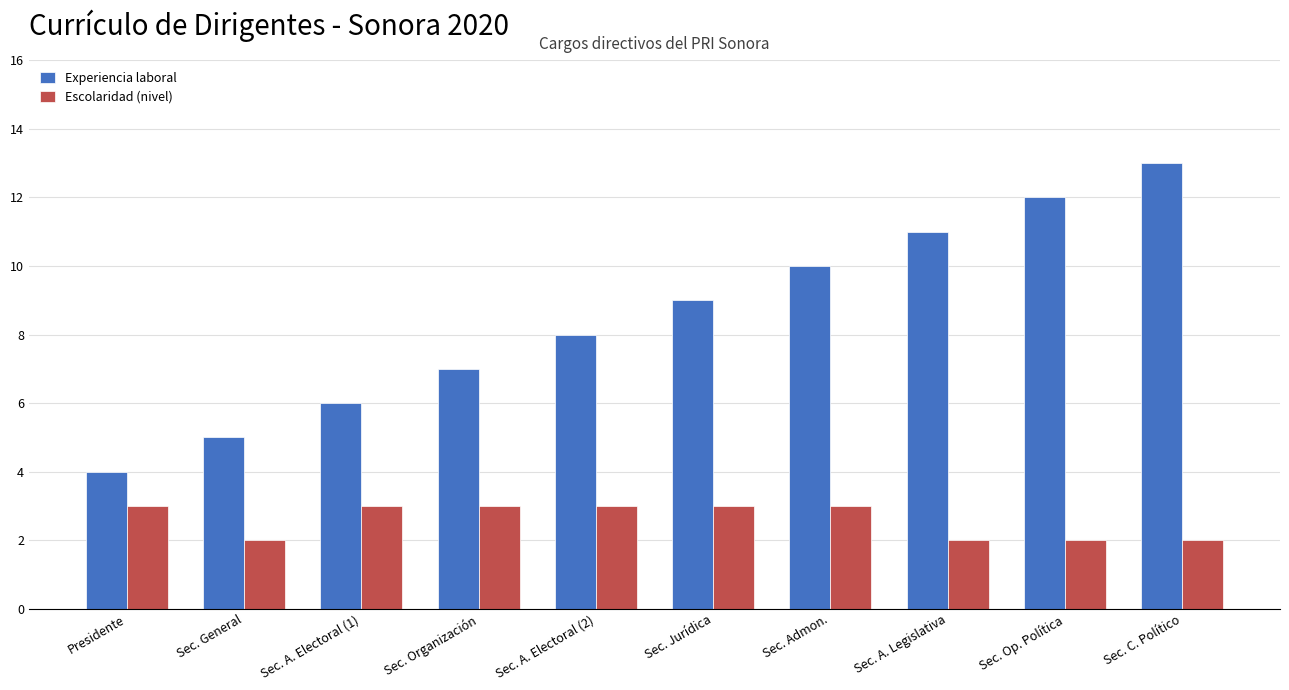

How many data points in Escolaridad (nivel) are less than 3?

4